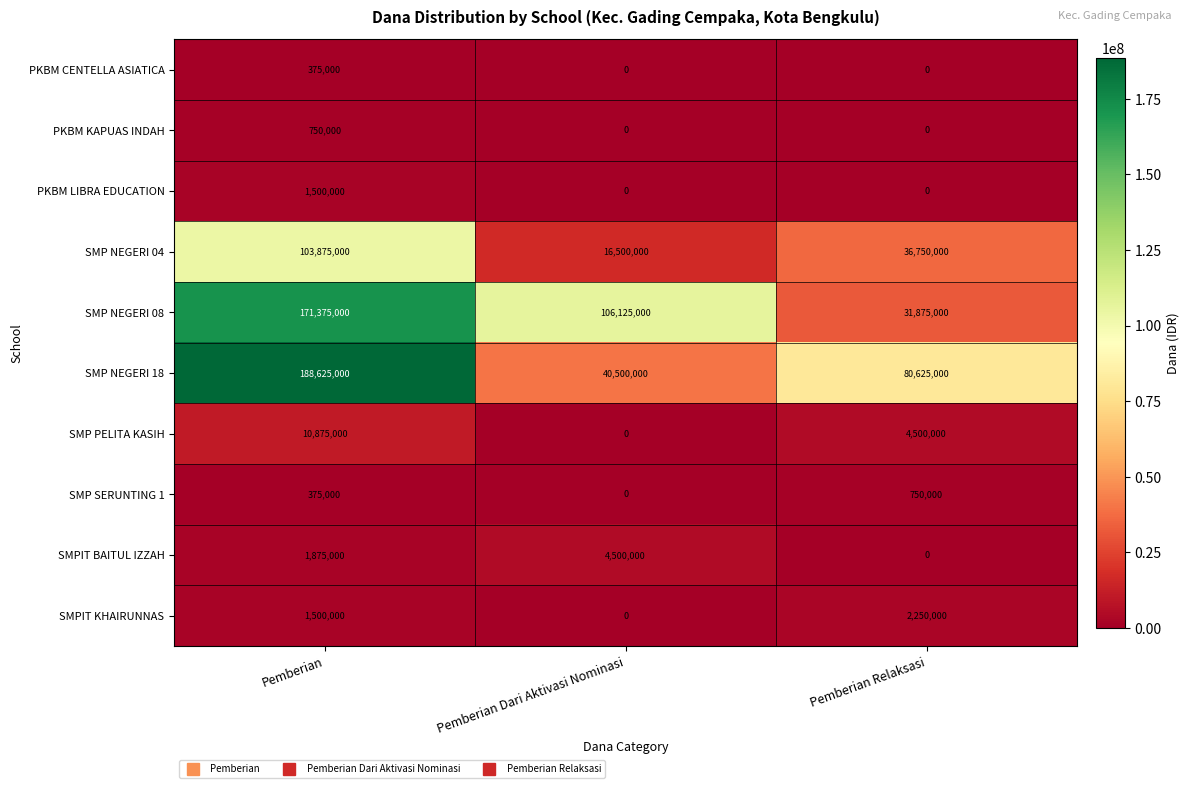

Reading left to right, what are all the values shown in this chart?

PKBM CENTELLA ASIATICA: 375000	0	0
PKBM KAPUAS INDAH: 750000	0	0
PKBM LIBRA EDUCATION: 1500000	0	0
SMP NEGERI 04: 103875000	16500000	36750000
SMP NEGERI 08: 171375000	106125000	31875000
SMP NEGERI 18: 188625000	40500000	80625000
SMP PELITA KASIH: 10875000	0	4500000
SMP SERUNTING 1: 375000	0	750000
SMPIT BAITUL IZZAH: 1875000	4500000	0
SMPIT KHAIRUNNAS: 1500000	0	2250000